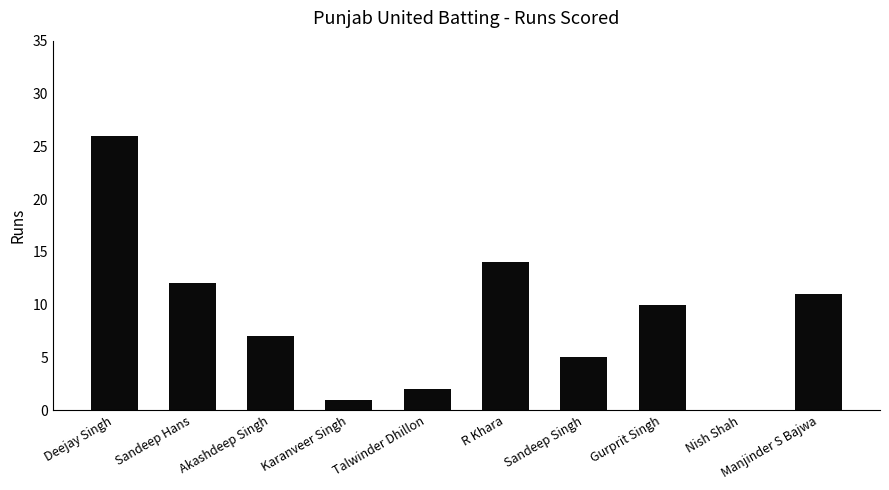

Which has a higher value, Akashdeep Singh or R Khara?

R Khara